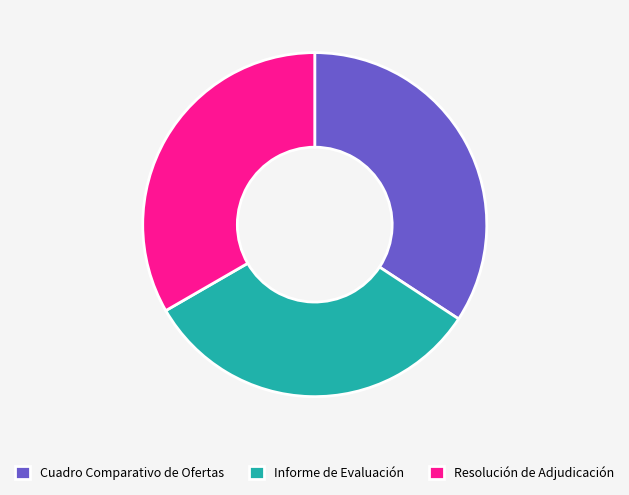

Does Cuadro Comparativo de Ofertas represent more than half of the total?

No